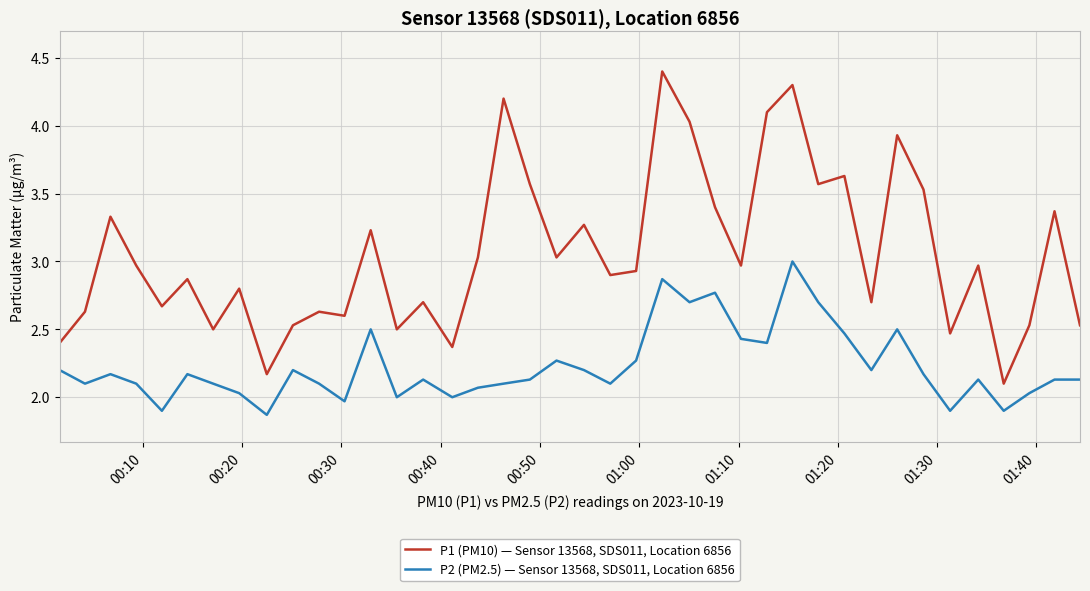

Rank the series by their maximum value, from highest to lowest.

P1 (PM10) — Sensor 13568, SDS011, Location 6856, P2 (PM2.5) — Sensor 13568, SDS011, Location 6856